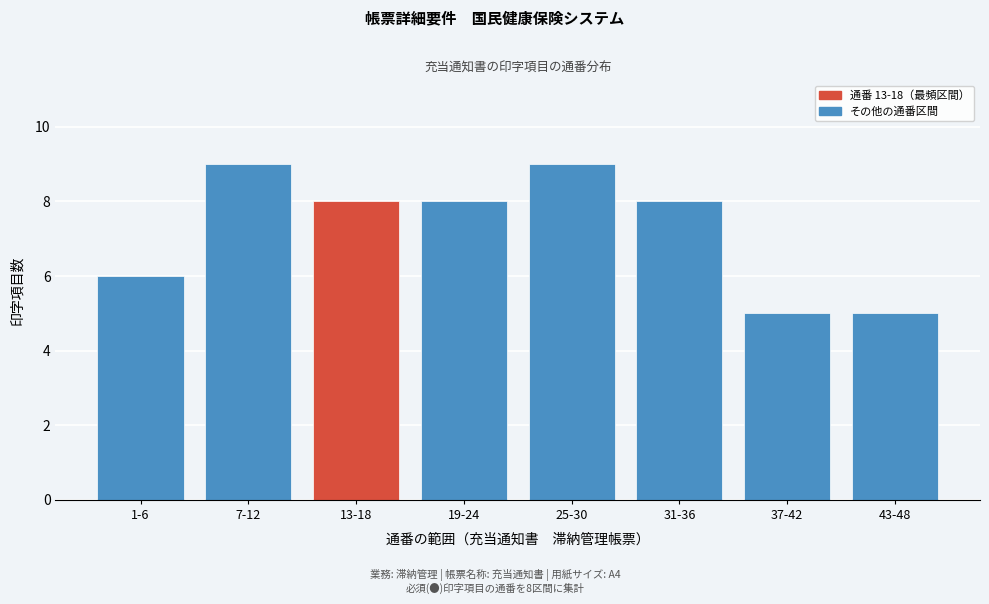

Reading left to right, list all the values displayed in this chart.

6	9	8	8	9	8	5	5